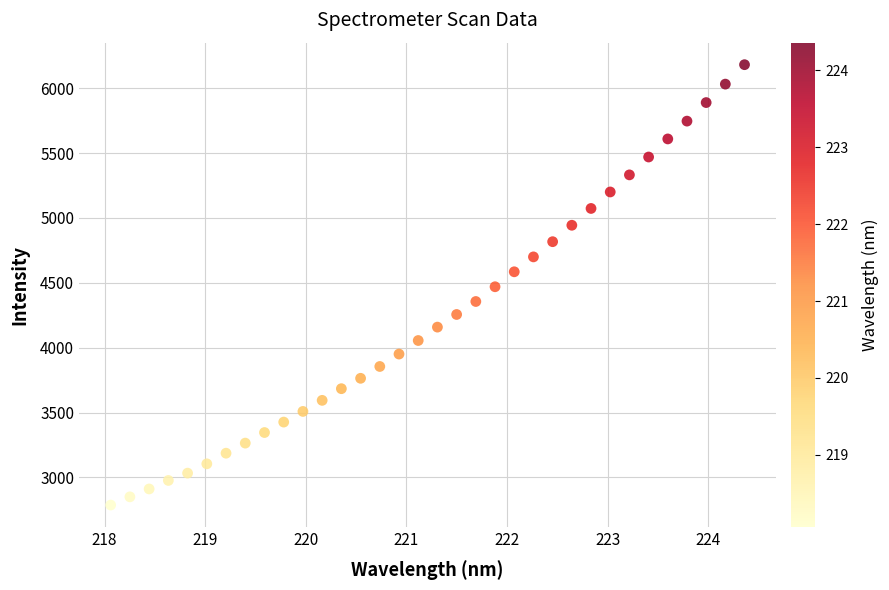

What is the range of Y values (max minus min)?

3396.1